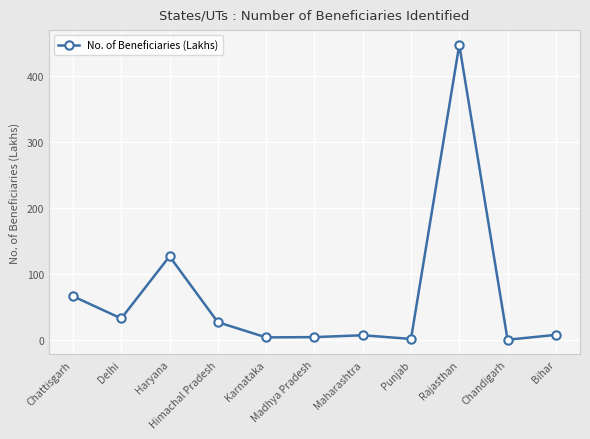

Which label corresponds to the largest value in the chart?

Rajasthan